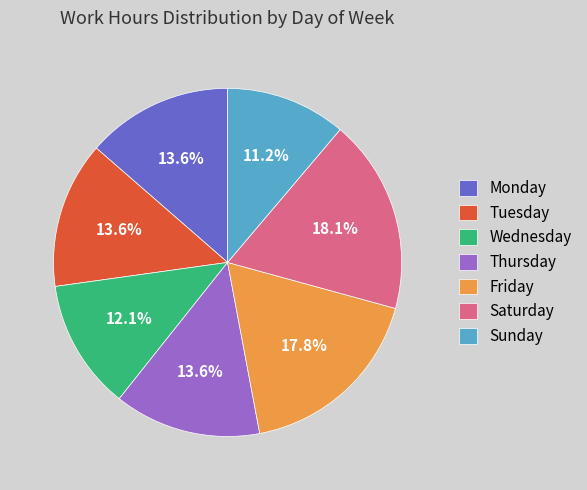

Which slice is the smallest?

Sunday